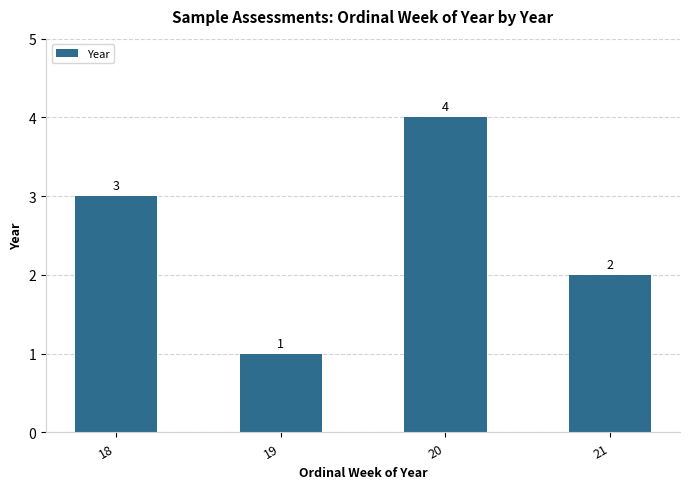

Count the values in the range 2 to 4.

3